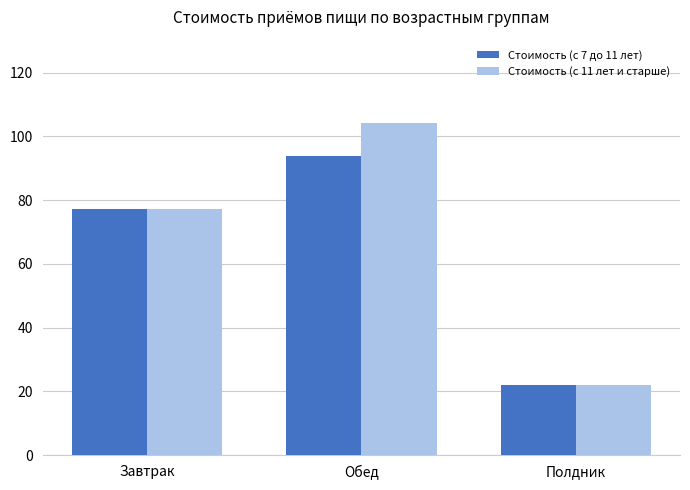

What are all the series names shown in the legend?

Стоимость (с 7 до 11 лет), Стоимость (с 11 лет и старше)